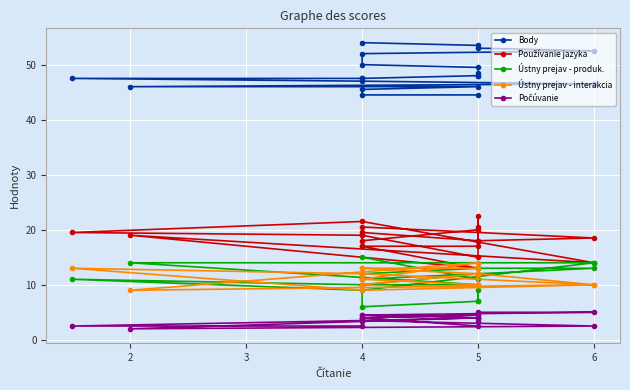

Is it true that Počúvanie equals 4.4 at 5?

False